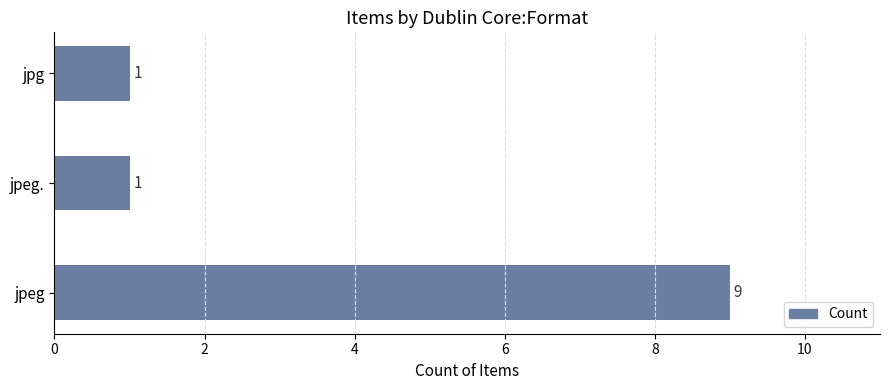

The value at jpeg is 9. True or false?

True